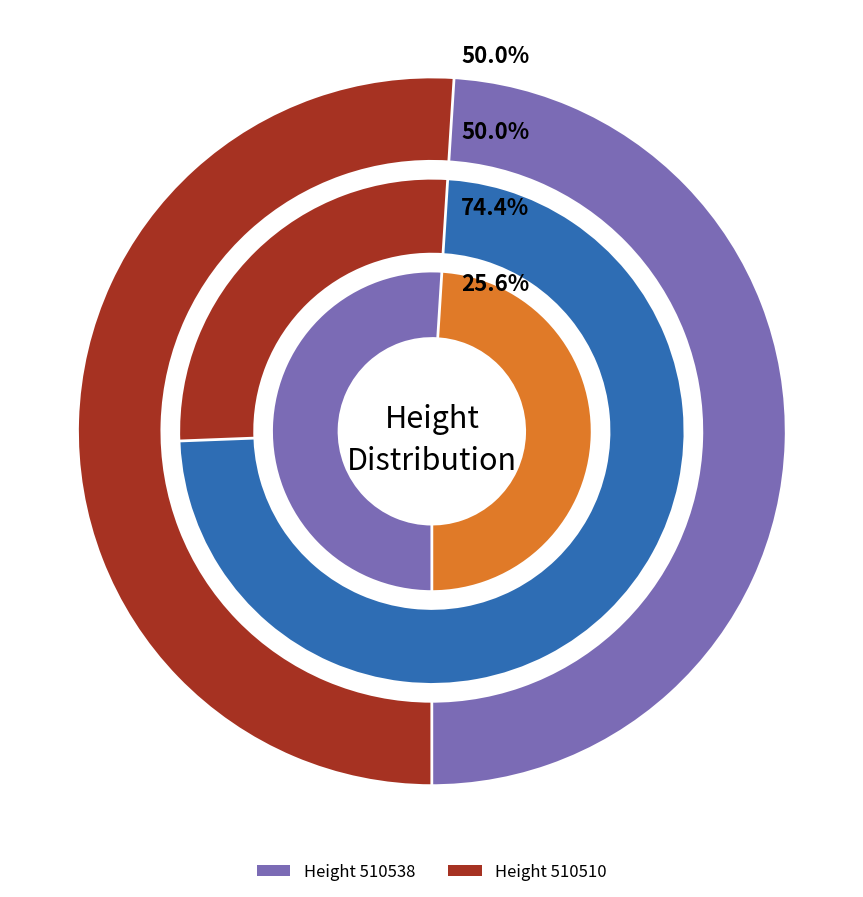

How many slices are in this pie chart?

2